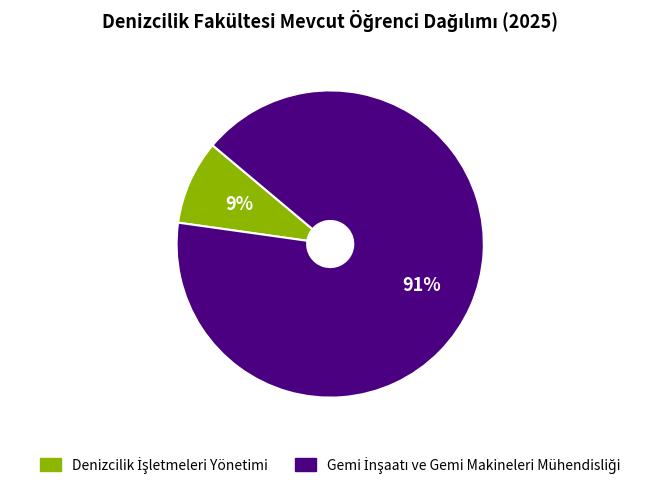

To the nearest percent, what is the difference between the largest and smallest slice percentages?

82%